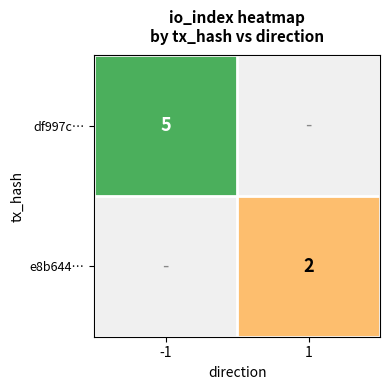

Count the number of categories in the chart.

2